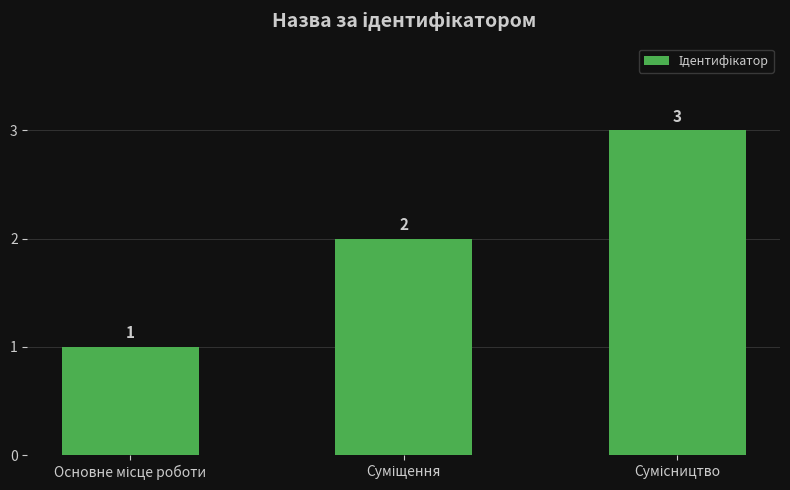

What is the value of the 2nd bar from the left?

2